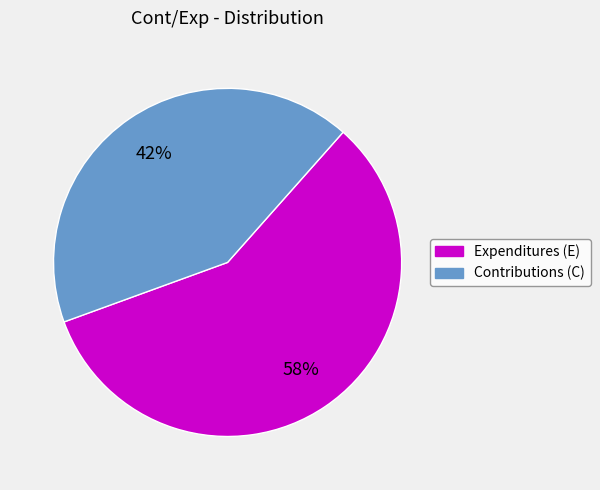

Is there any slice that represents more than half of the pie?

Yes